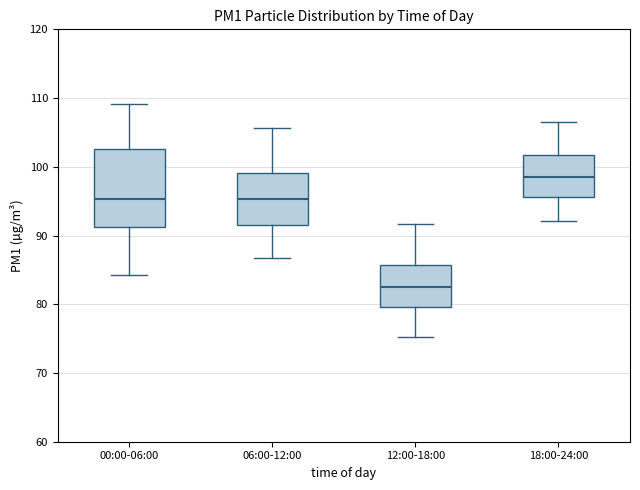

Where does the lower whisker of the box for 06:00-12:00 end on the y-axis? The values are not printed on the chart, so give them approximately, as read against the axis.

87